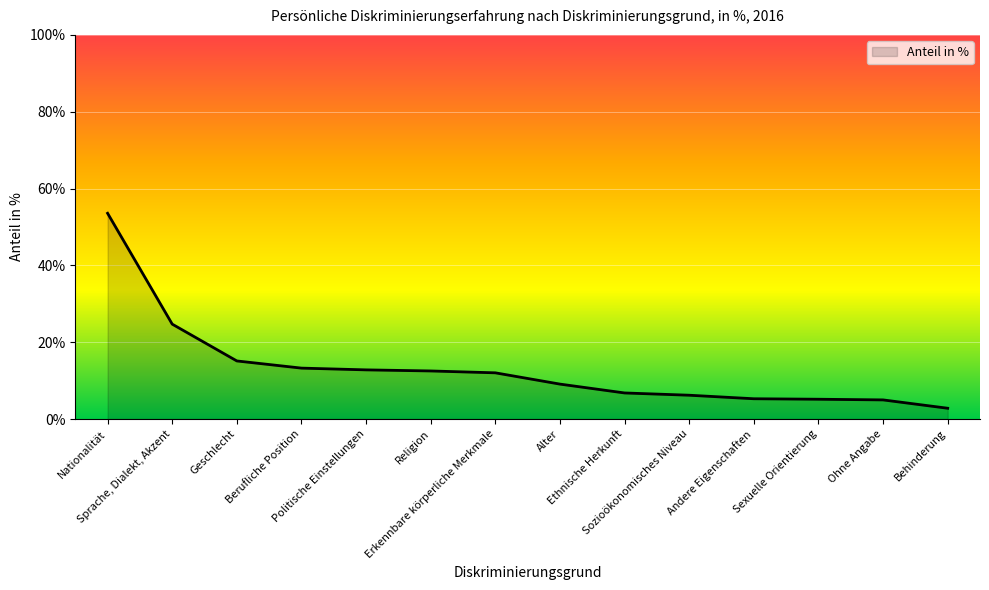

Which category has the lowest value across all series?

Behinderung